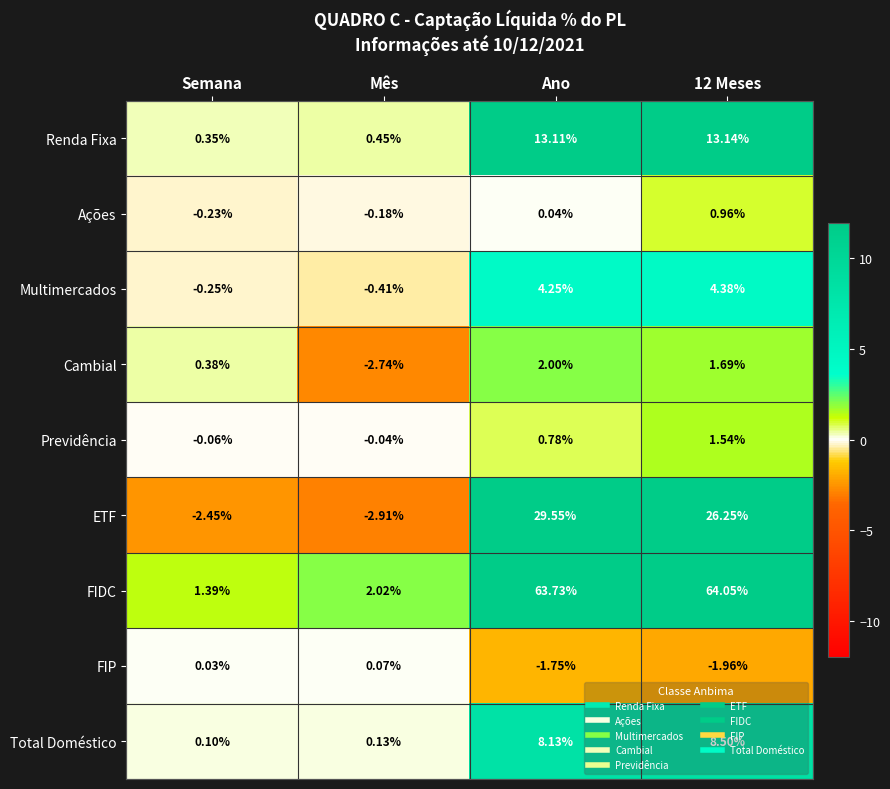

At which label does Multimercados first exceed 4?

Ano